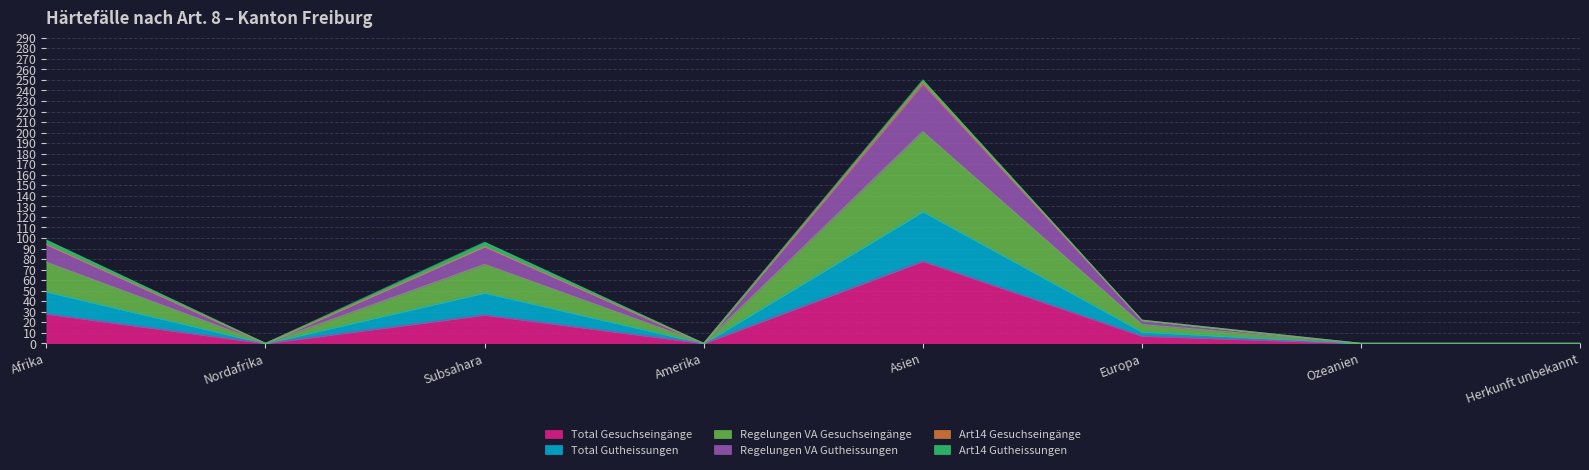

Does the chart display data point markers on the line(s)?

No